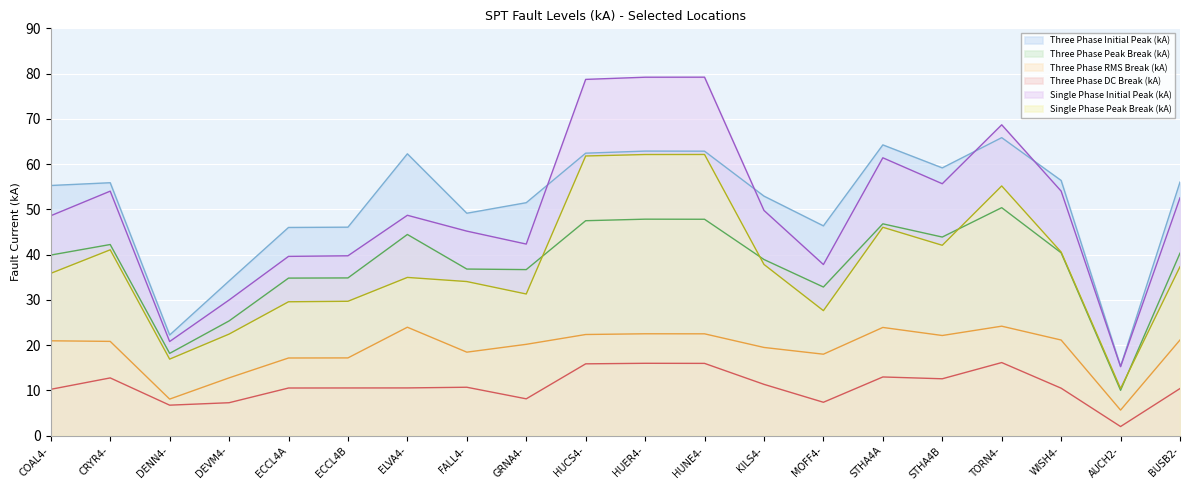

What is the sum of all Three Phase Peak Break (kA) values?

760.1